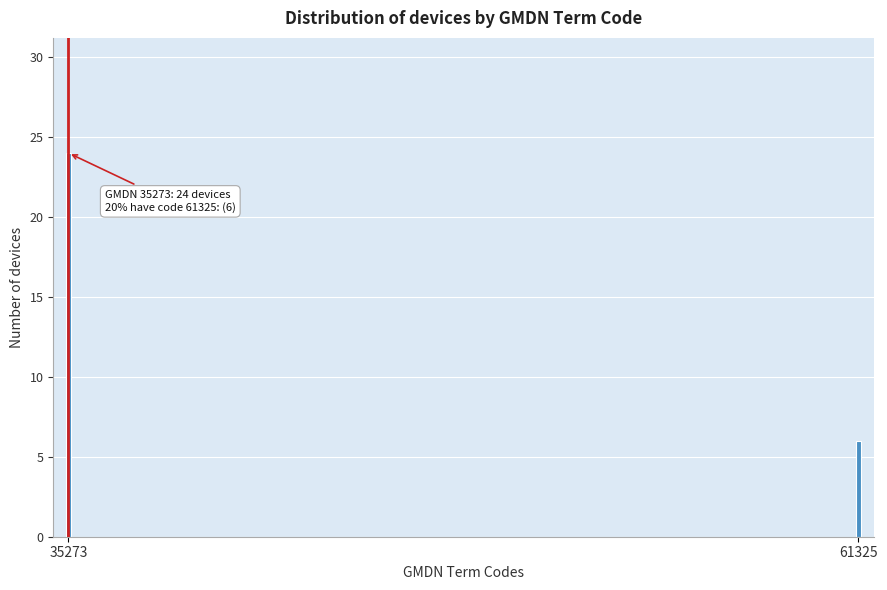

Reading right to left, transcribe all the data shown in this chart.

61325=6	35273=24